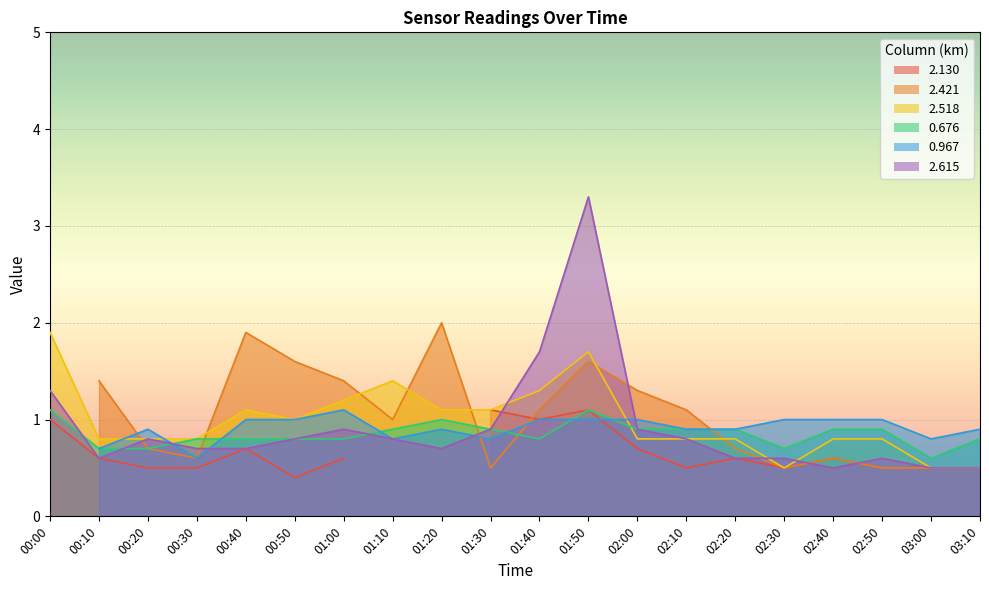

What is the highest value of the 0.676 series?

1.1